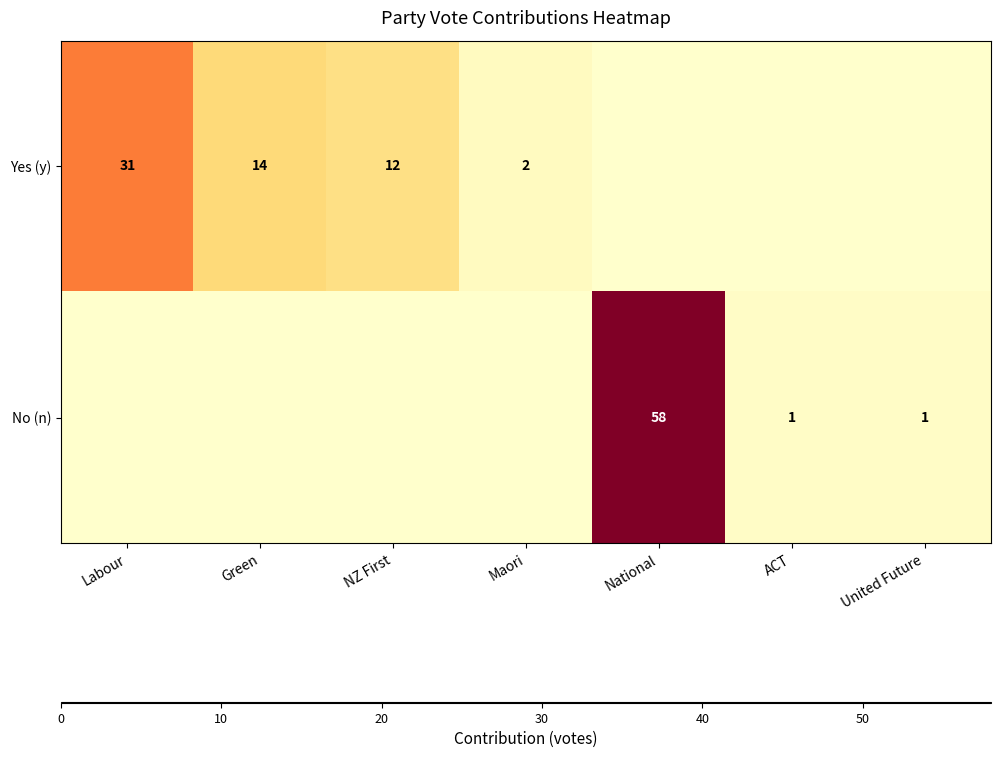

True or false: Yes (y) has a value of 31 at Labour.

True